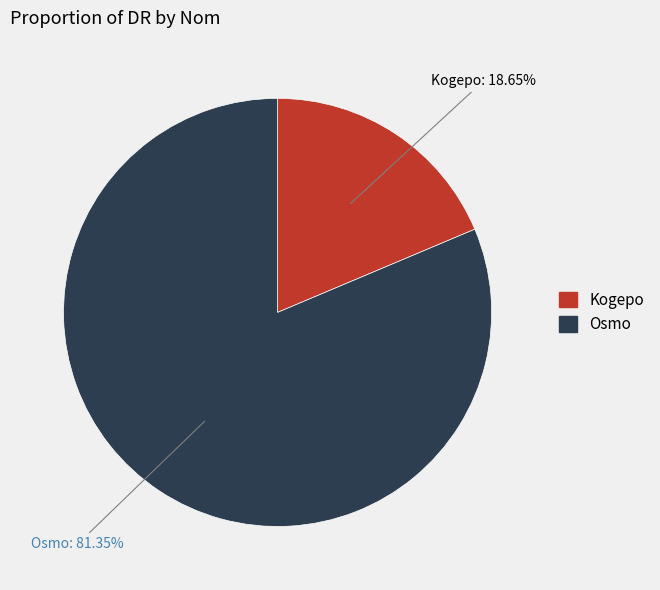

Does Kogepo represent more than half of the total?

No